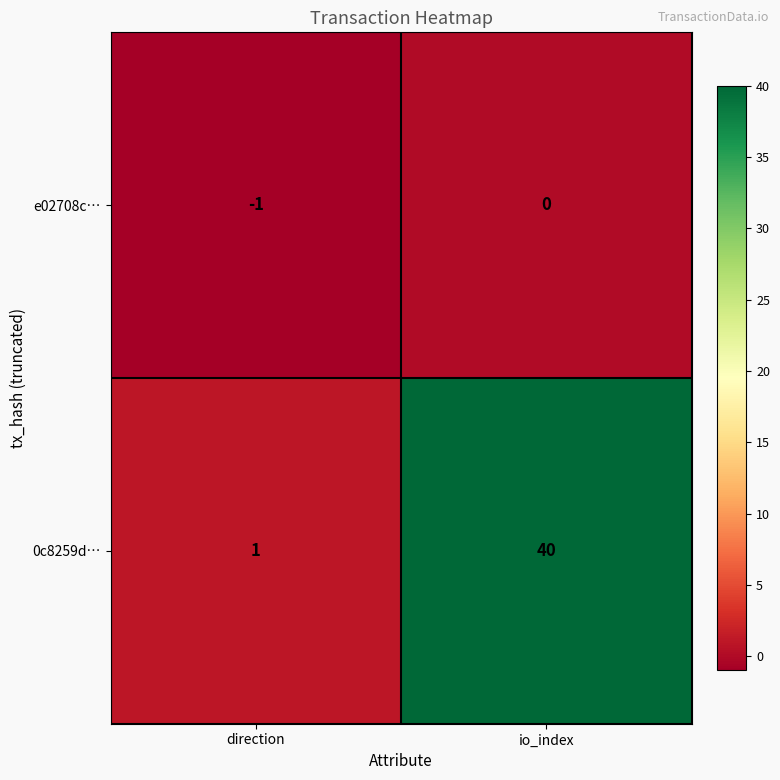

Which series has the largest total across all categories?

0c8259d…